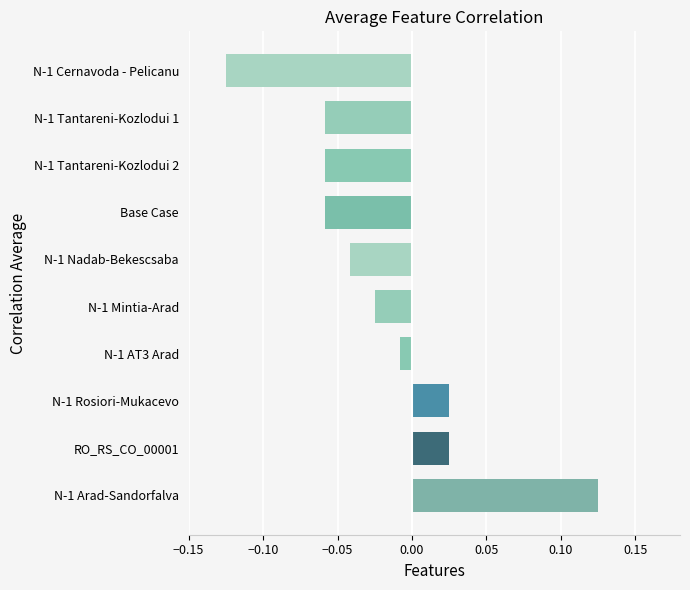

Between N-1 Cernavoda - Pelicanu and N-1 AT3 Arad, which is larger?

N-1 AT3 Arad